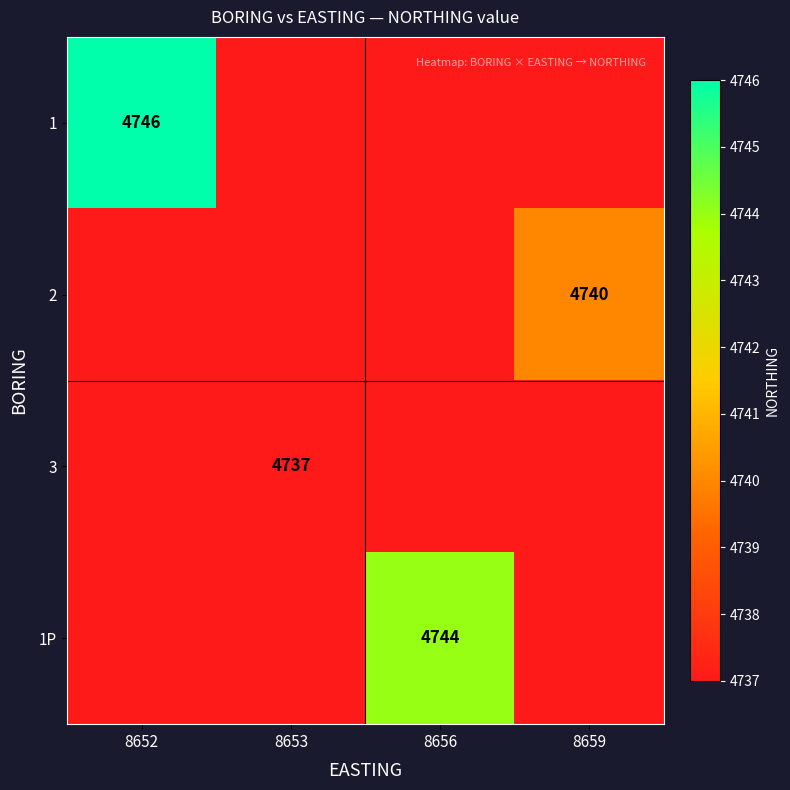

The value of 3 at 8653 is 4737. True or false?

True